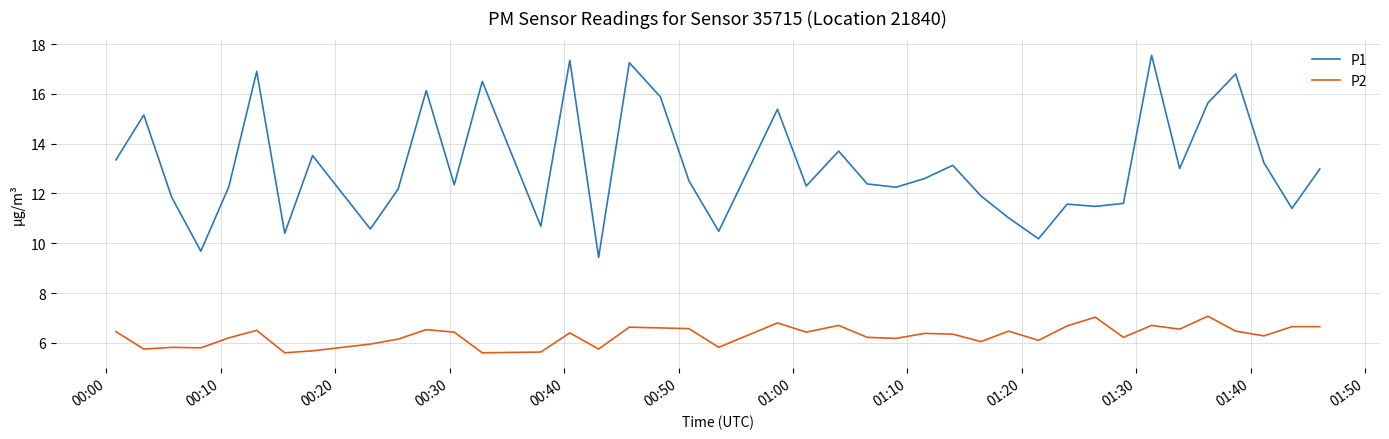

What is the greatest value displayed?

17.6